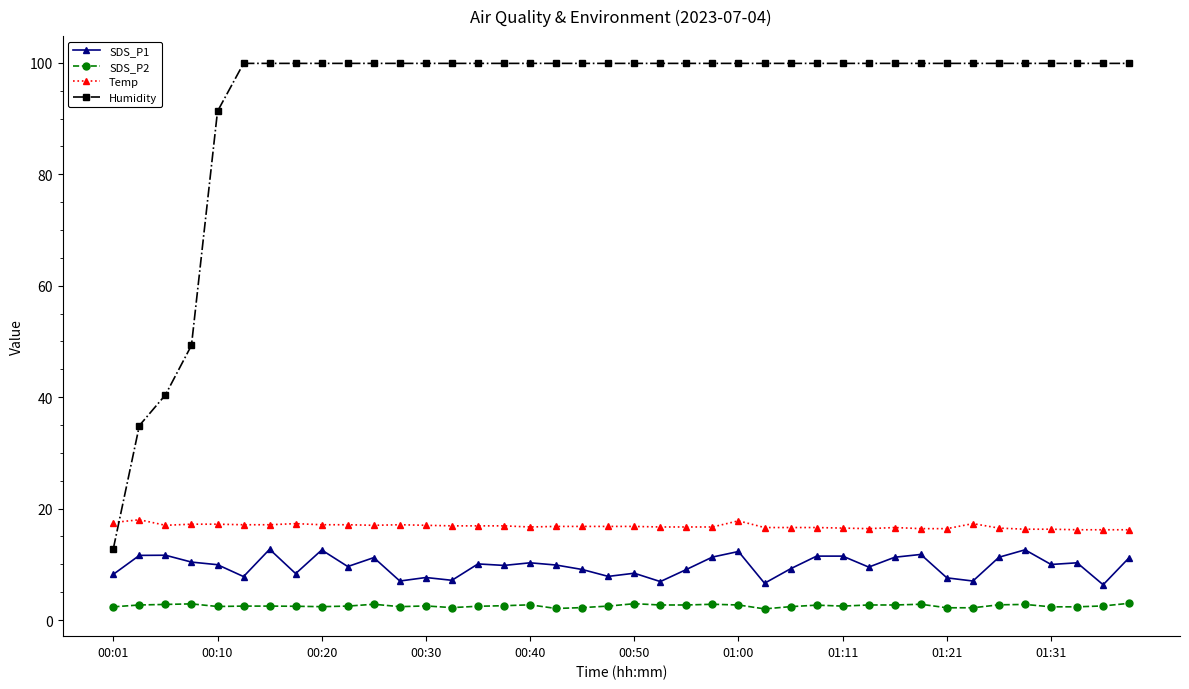

Is this an area chart (filled region under the line)?

No